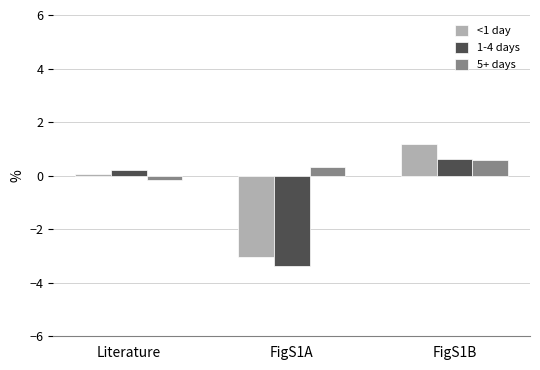

Where does the 1-4 days series first go above 0?

Literature